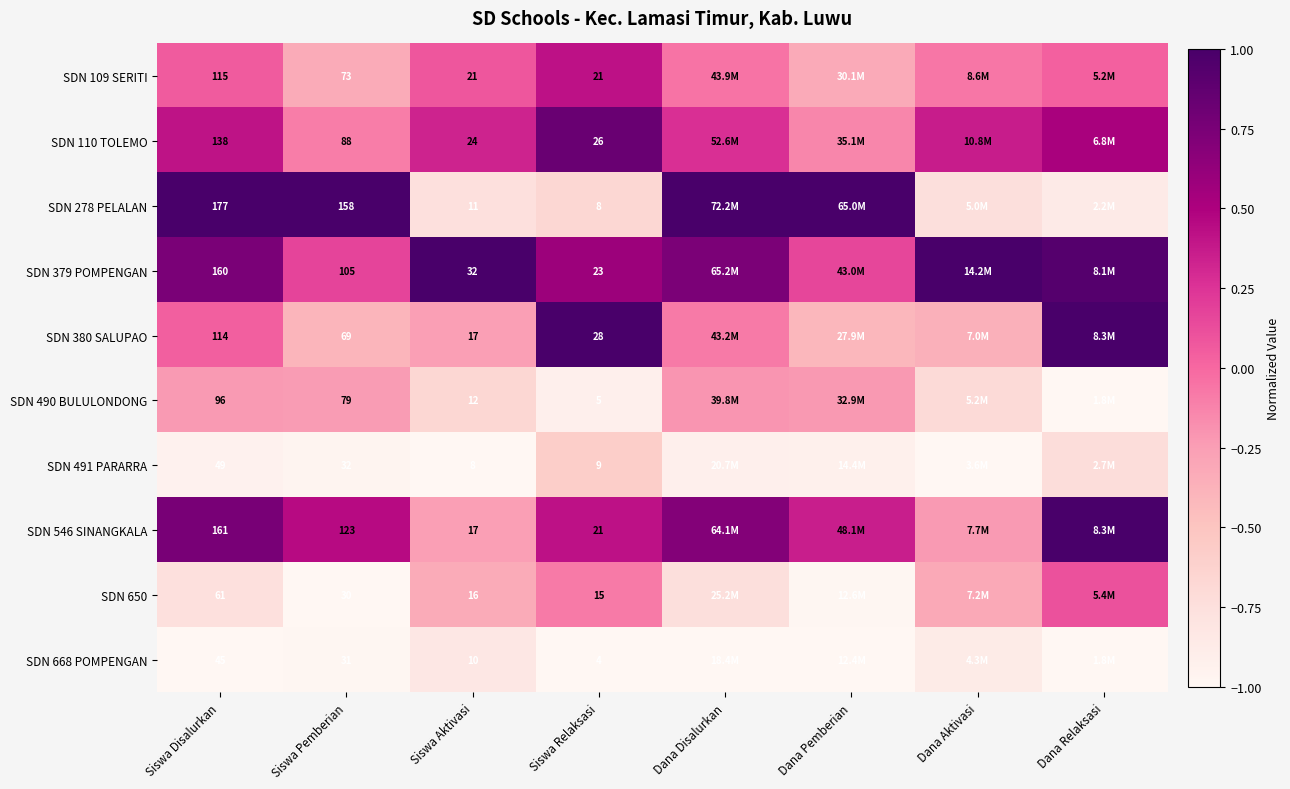

At Dana Aktivasi, list the series in order from largest to smallest.

SDN 379 POMPENGAN, SDN 110 TOLEMO, SDN 109 SERITI, SDN 546 SINANGKALA, SDN 650, SDN 380 SALUPAO, SDN 490 BULULONDONG, SDN 278 PELALAN, SDN 668 POMPENGAN, SDN 491 PARARRA